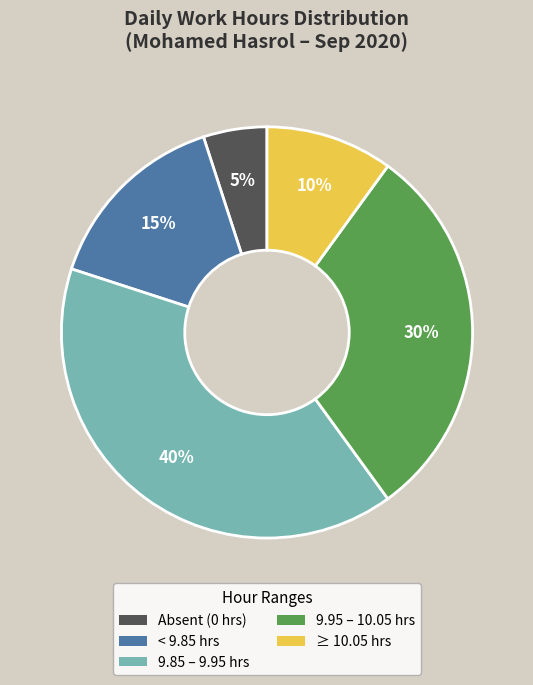

Is it true that ≥ 10.05 hrs is 2% of the pie?

False